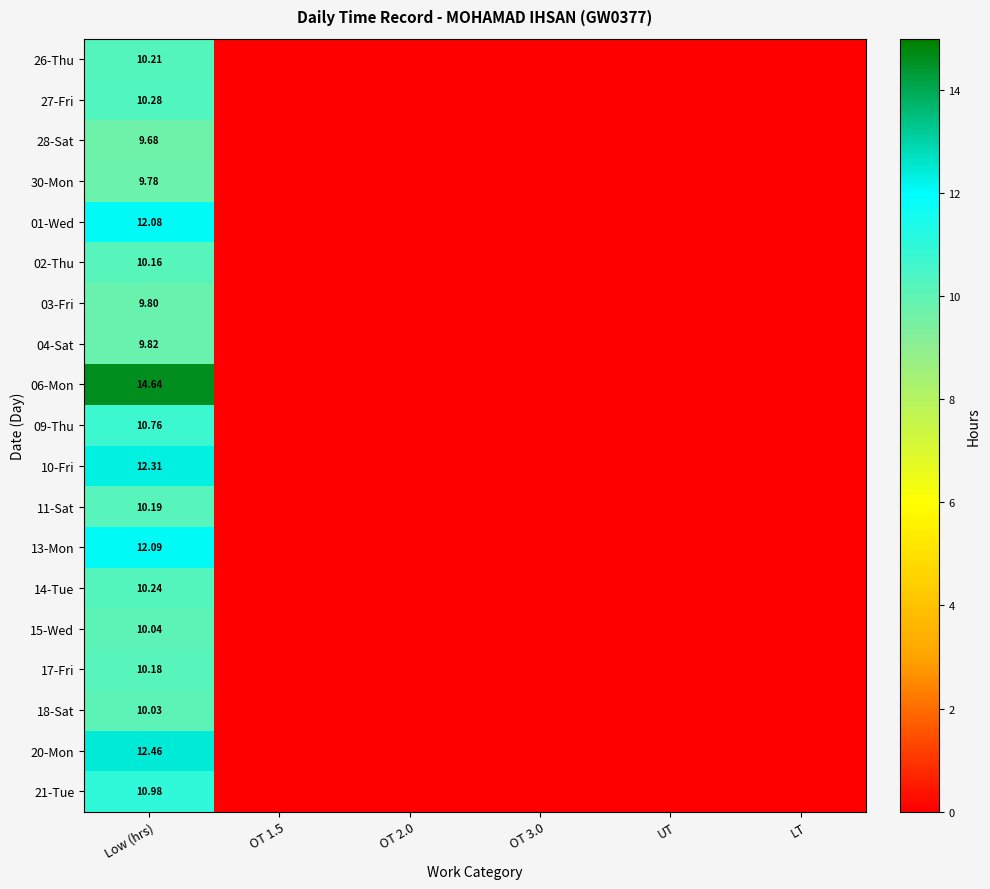

How many positive values does the 20-Mon series have?

1